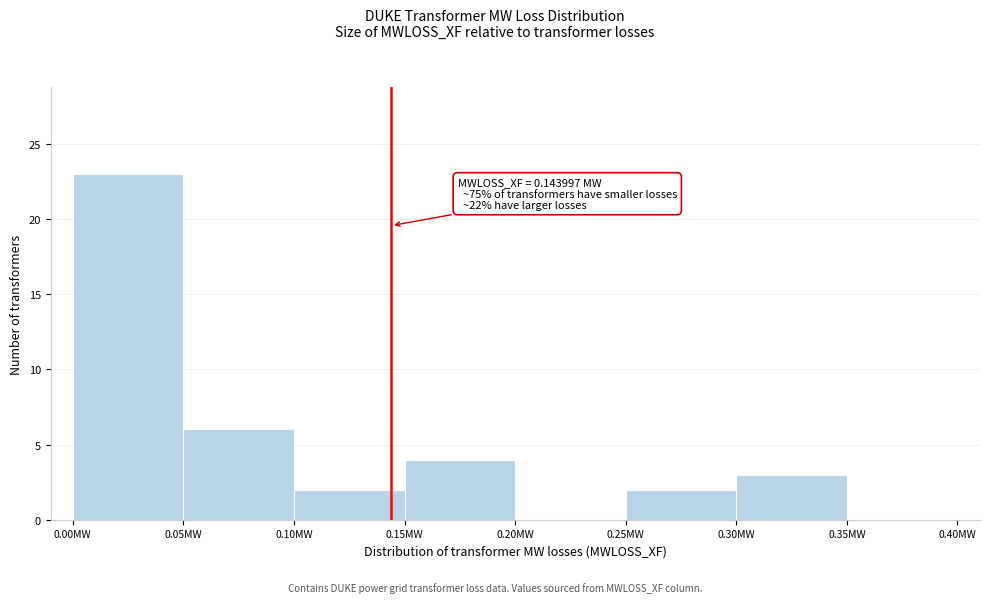

Over which range of the x-axis is the bar tallest?

0.00 to 0.05